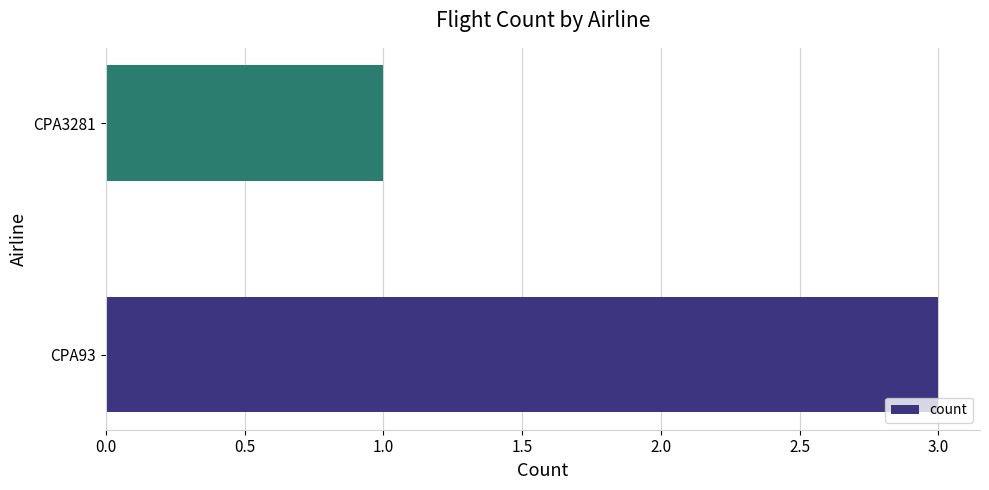

How many values are between 1 and 3?

2